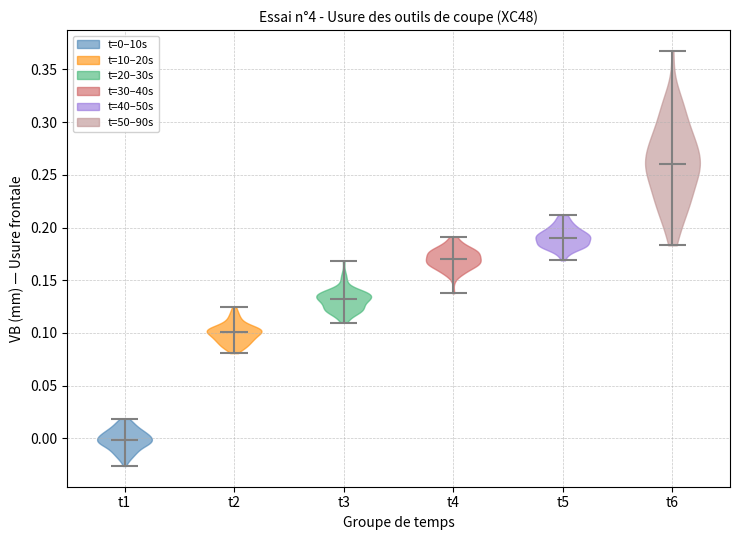

Reading left to right, read every violin against the y-axis: where its median line is, and the lowest and highest points it reaches. The values are not printed on the chart, so give them approximately, as read against the axis.

t1: median line 0.000, lowest point -0.025, highest point 0.020
t2: median line 0.100, lowest point 0.080, highest point 0.125
t3: median line 0.130, lowest point 0.110, highest point 0.170
t4: median line 0.170, lowest point 0.140, highest point 0.190
t5: median line 0.190, lowest point 0.170, highest point 0.210
t6: median line 0.260, lowest point 0.185, highest point 0.370